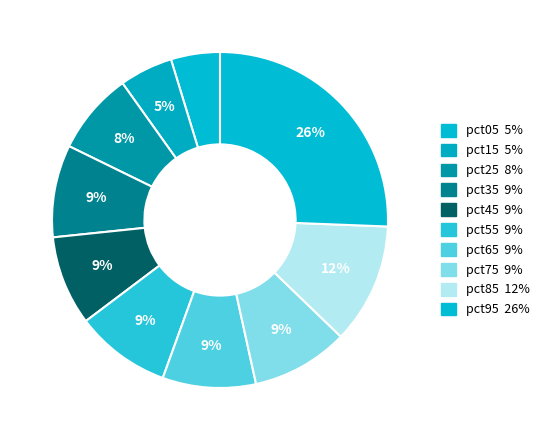

How many segments does this pie chart have?

10